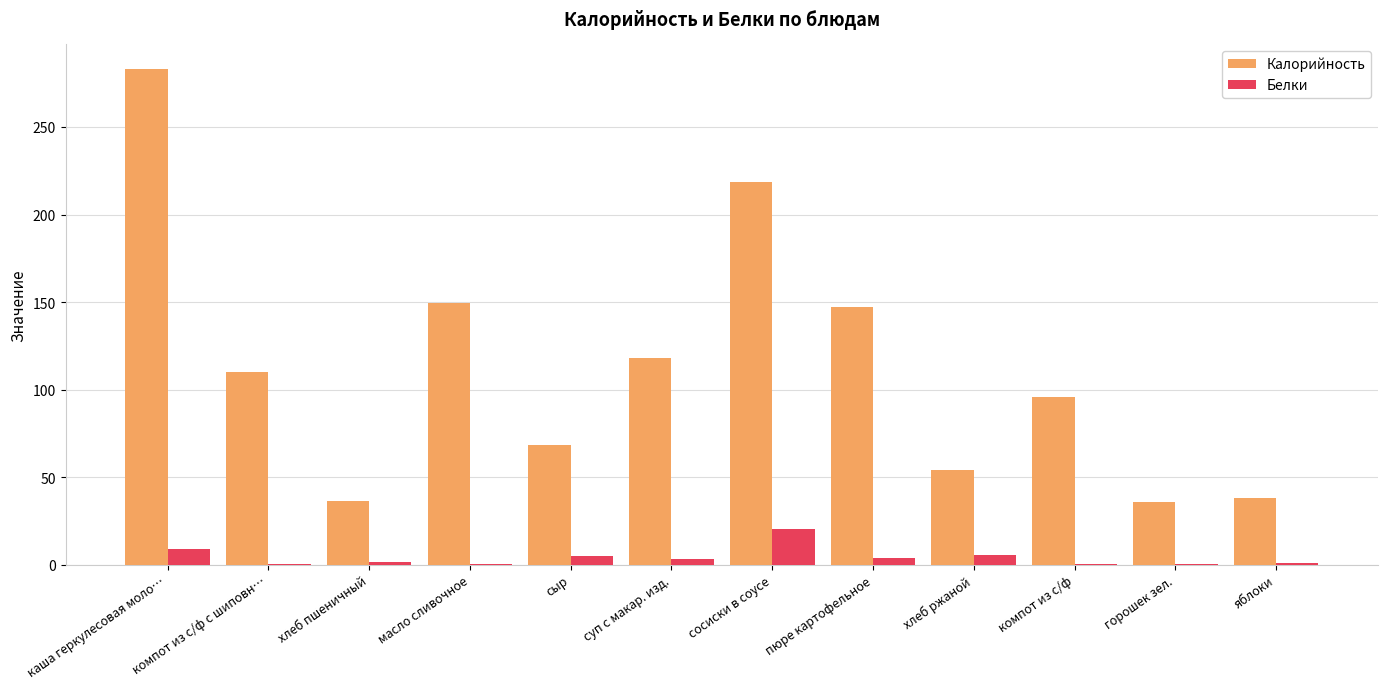

What is the approximate value of Калорийность at сыр?

68.6